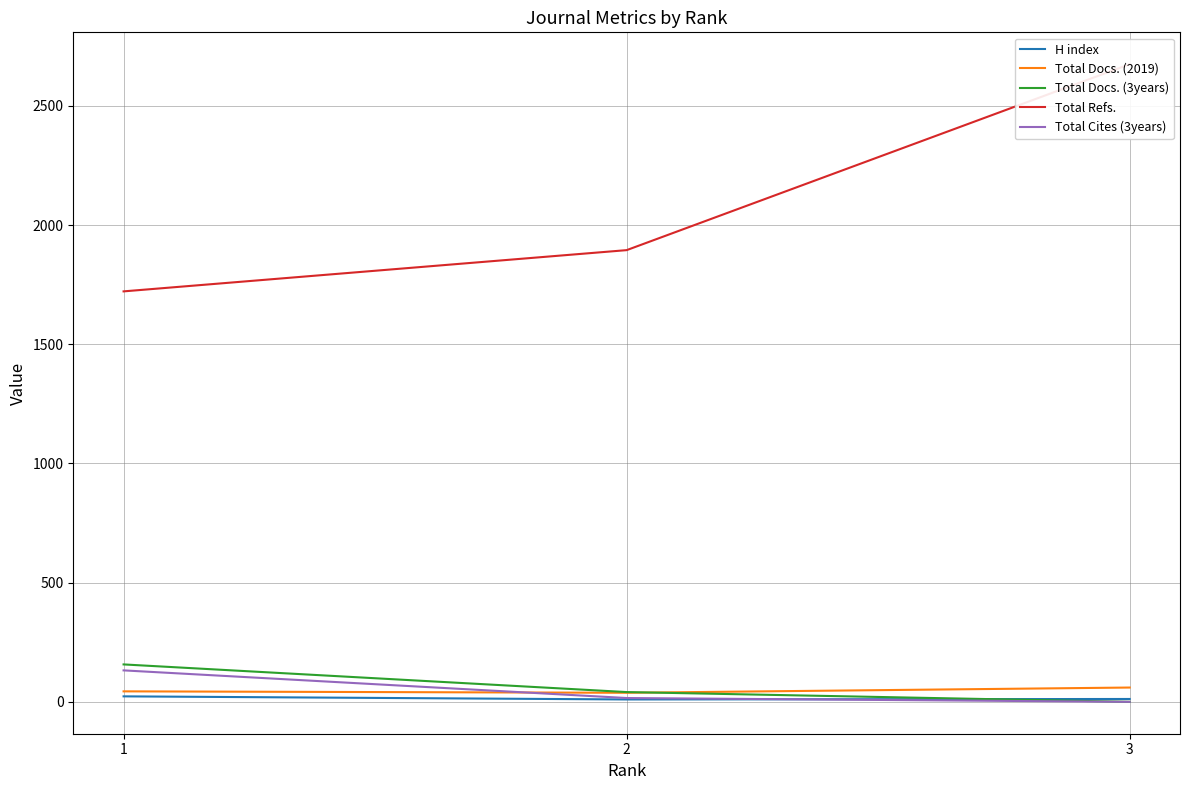

Is the value of Total Refs. at 3 greater than the value of Total Docs. (2019) at 1?

Yes